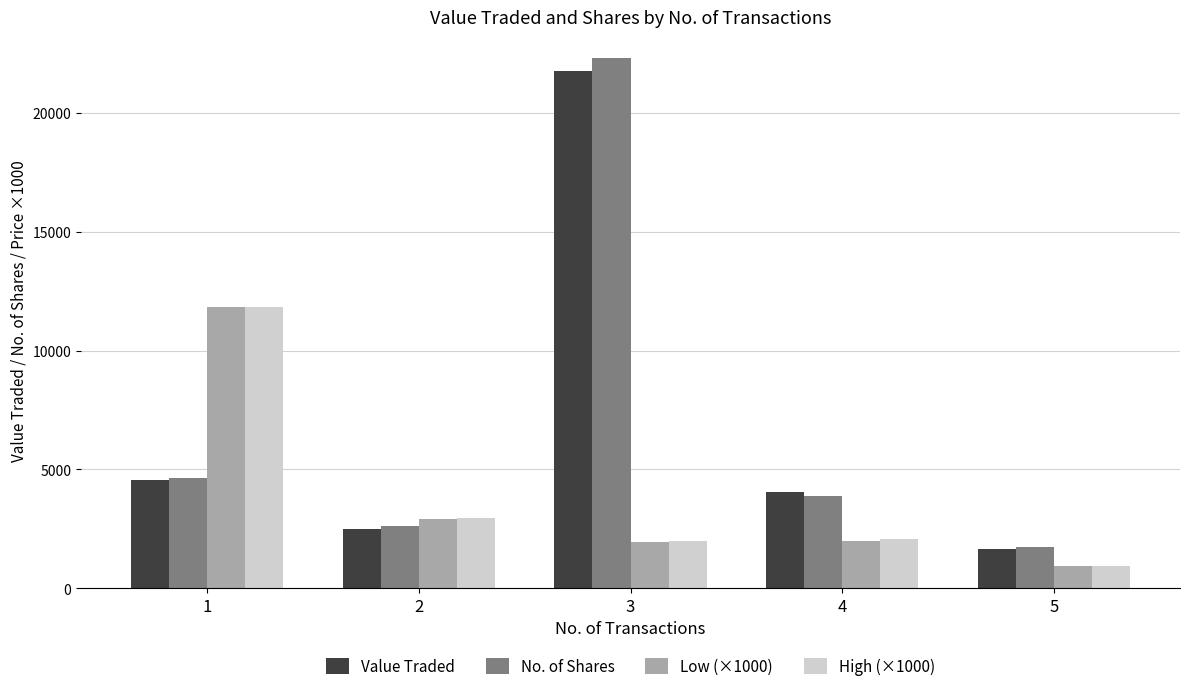

Which category has the highest value in the Low (×1000) series?

1